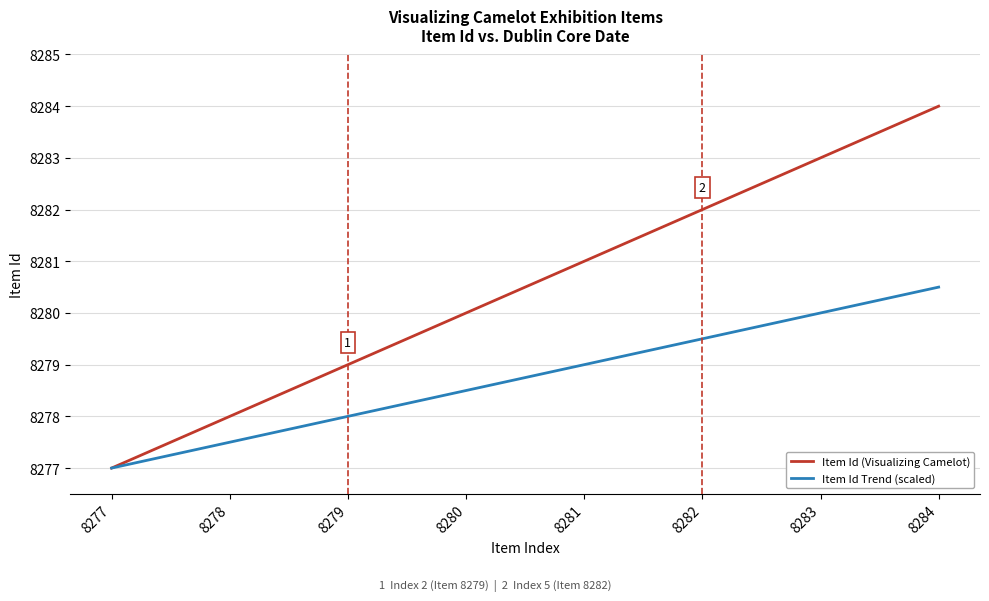

Which series has the largest range (max minus min)?

Item Id (Visualizing Camelot)